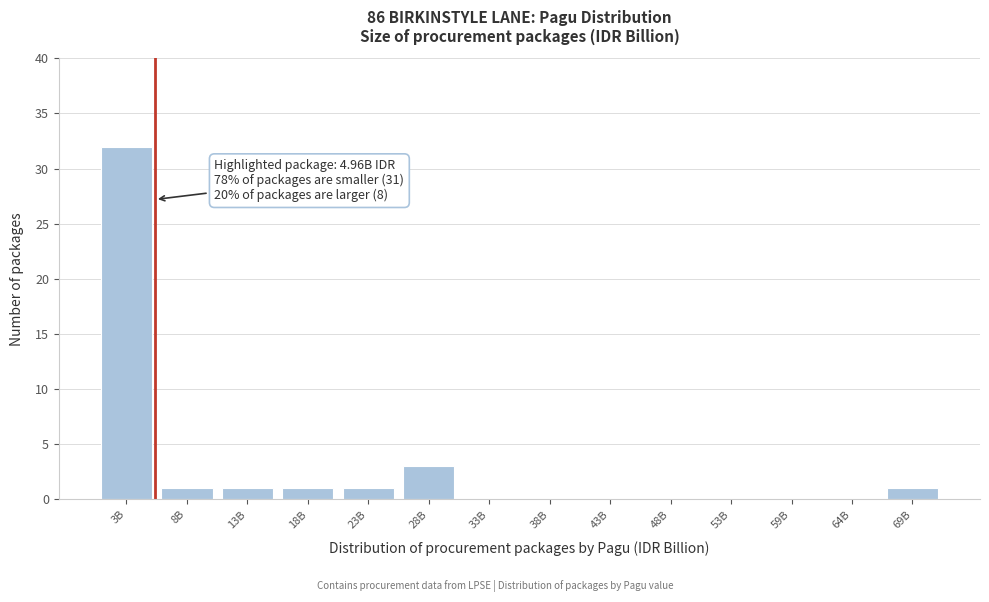

Reading right to left, what are all the values shown in this chart?

69B=1	64B=0	59B=0	53B=0	48B=0	43B=0	38B=0	33B=0	28B=3	23B=1	18B=1	13B=1	8B=1	3B=32